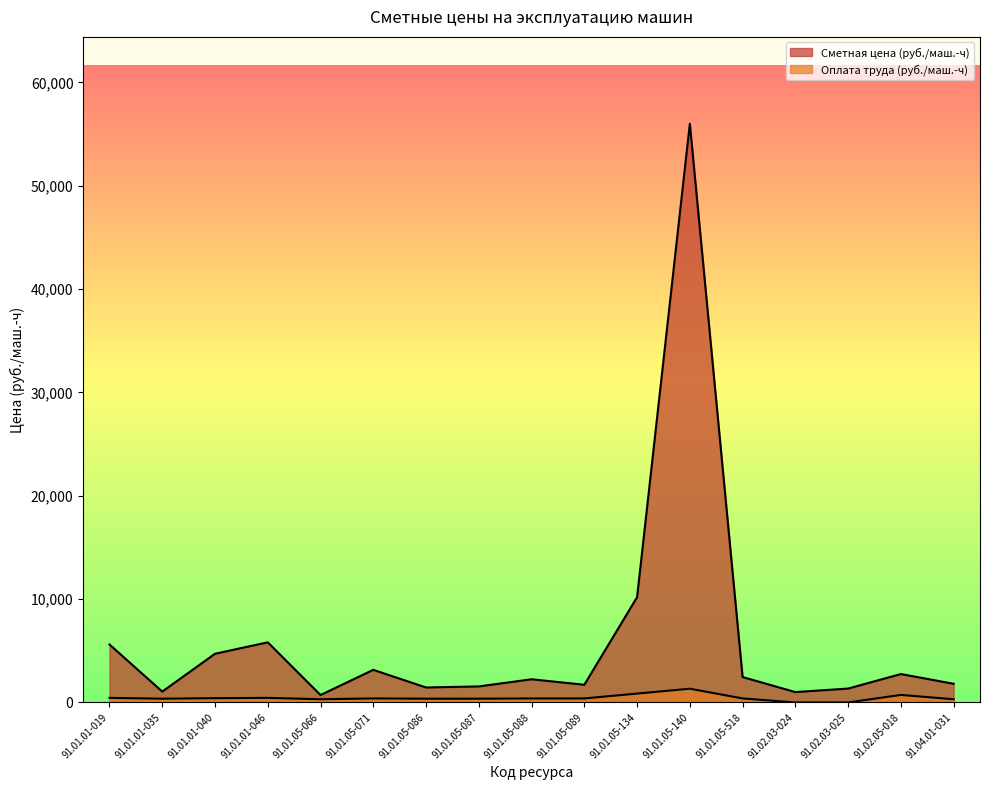

The Сметная цена (руб./маш.-ч) series shows 2230.8 at 91.01.05-134. True or false?

False